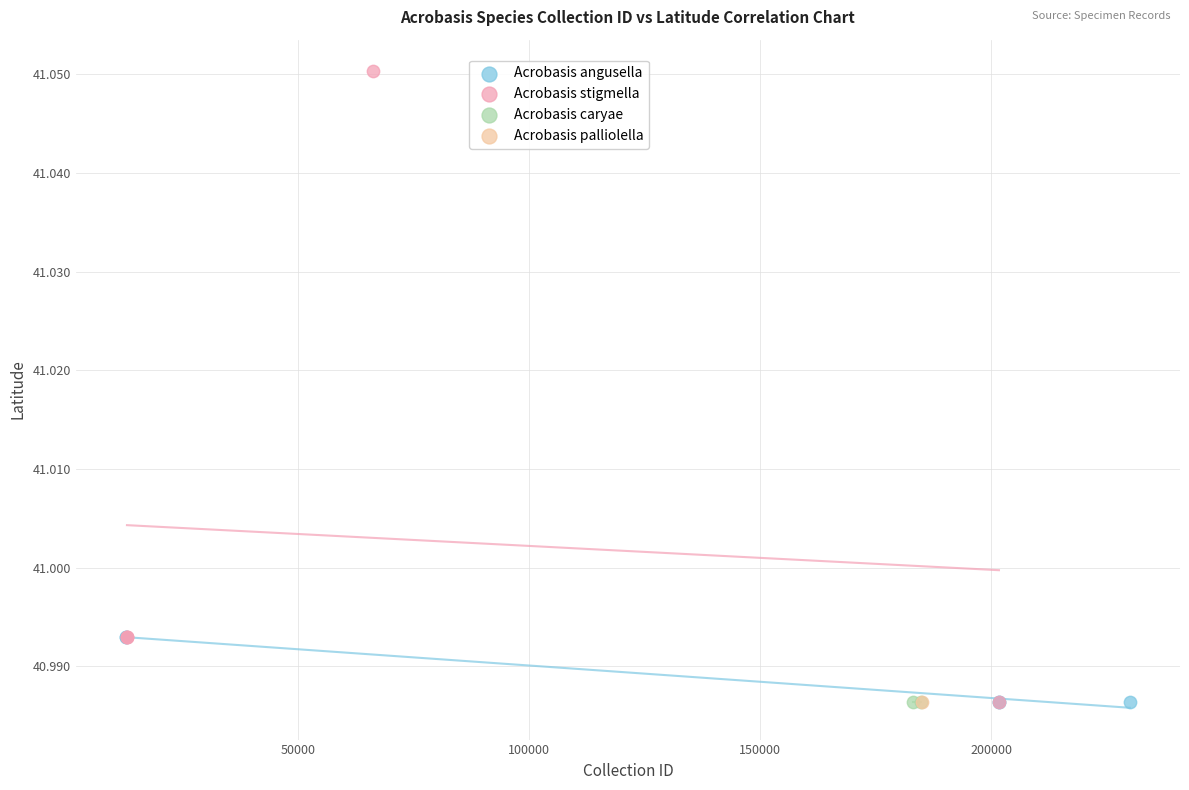

What are all the series names shown in the legend?

Acrobasis angusella, Acrobasis stigmella, Acrobasis caryae, Acrobasis palliolella